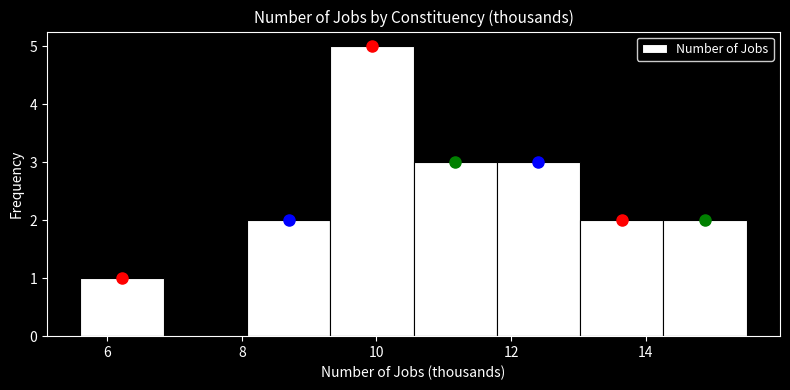

Which range on the x-axis has the tallest bar?

9.4 to 10.6